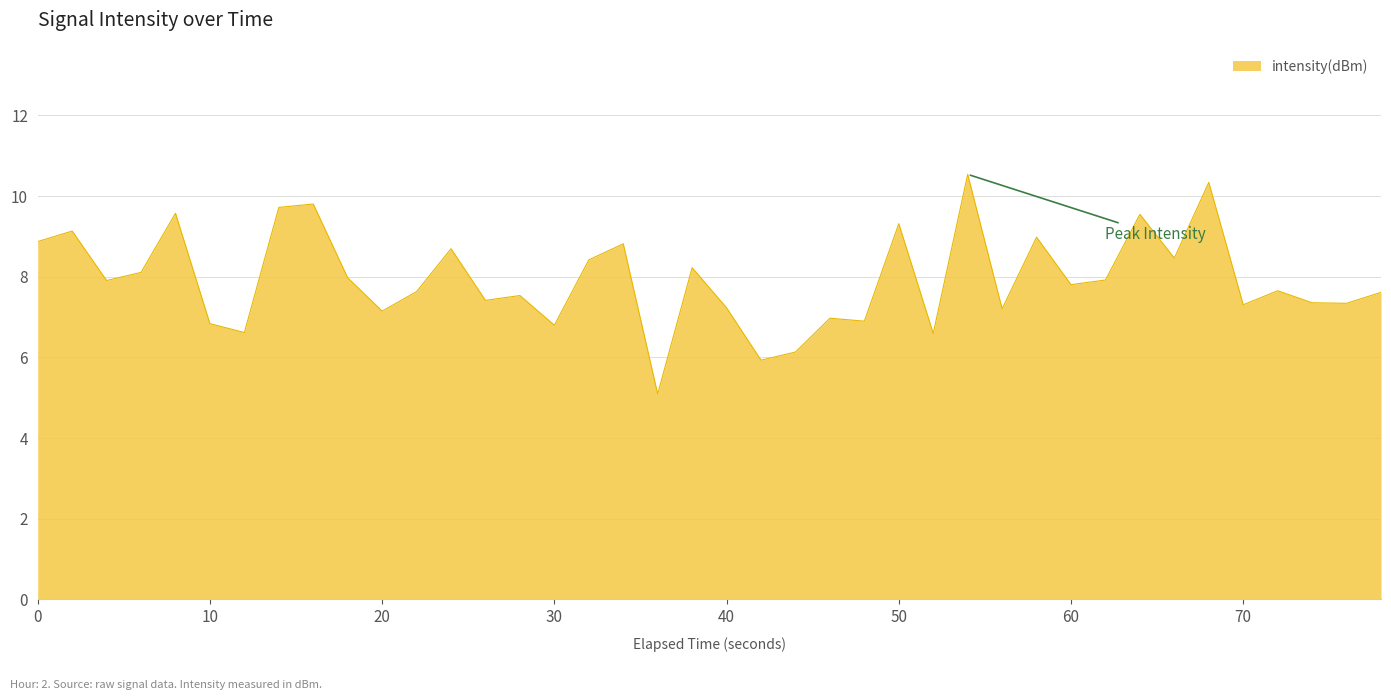

What is the difference between the maximum and minimum values?

5.4